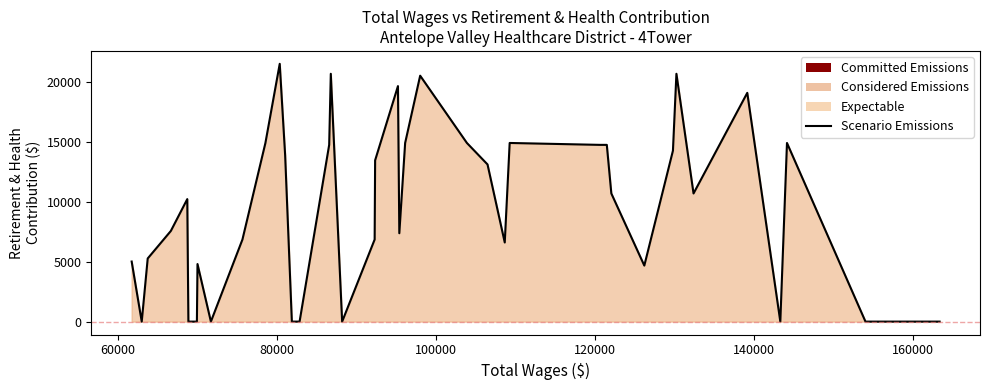

What is the greatest value displayed?

21486